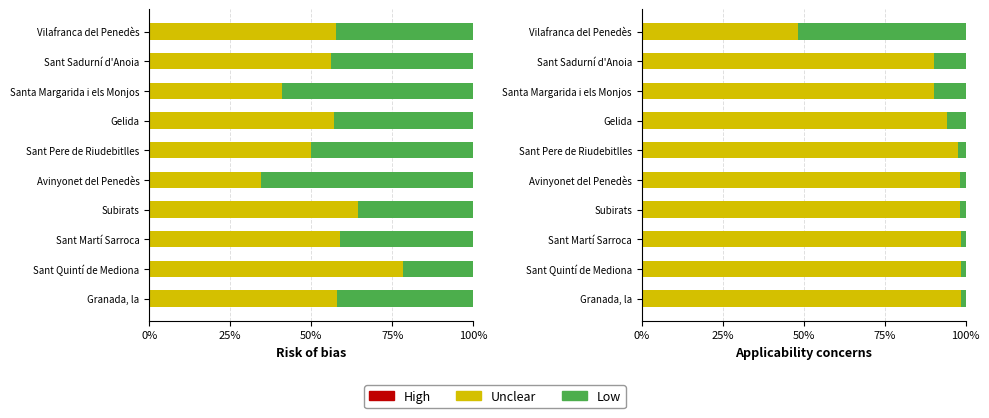

At how many categories does at least one series exceed 19?

10